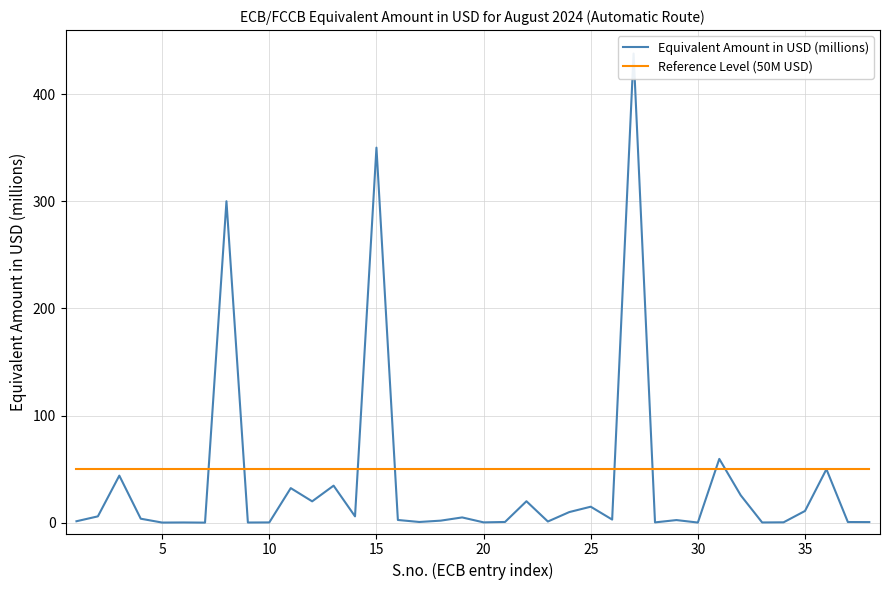

Reading left to right, extract all data points from this chart.

Equivalent Amount in USD (millions): 1.4	6.0	44.0	3.8	0.2	0.3	0.1	300.0	0.2	0.3	32.3	20.0	34.6	6.0	350.0	2.6	0.8	2.0	5.0	0.4	0.8	20.1	1.2	10.0	15.0	3.0	437.8	0.4	2.5	0.2	59.6	25.7	0.3	0.4	11.0	50.0	0.7	0.7
Reference Level (50M USD): 50.0	50.0	50.0	50.0	50.0	50.0	50.0	50.0	50.0	50.0	50.0	50.0	50.0	50.0	50.0	50.0	50.0	50.0	50.0	50.0	50.0	50.0	50.0	50.0	50.0	50.0	50.0	50.0	50.0	50.0	50.0	50.0	50.0	50.0	50.0	50.0	50.0	50.0